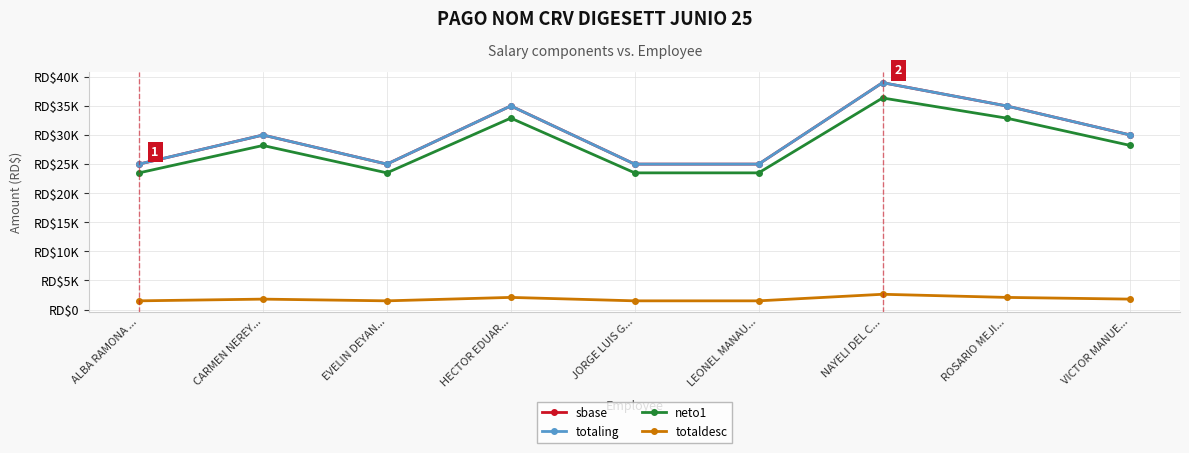

Which category has the lowest value in the totaling series?

ALBA RAMONA ...